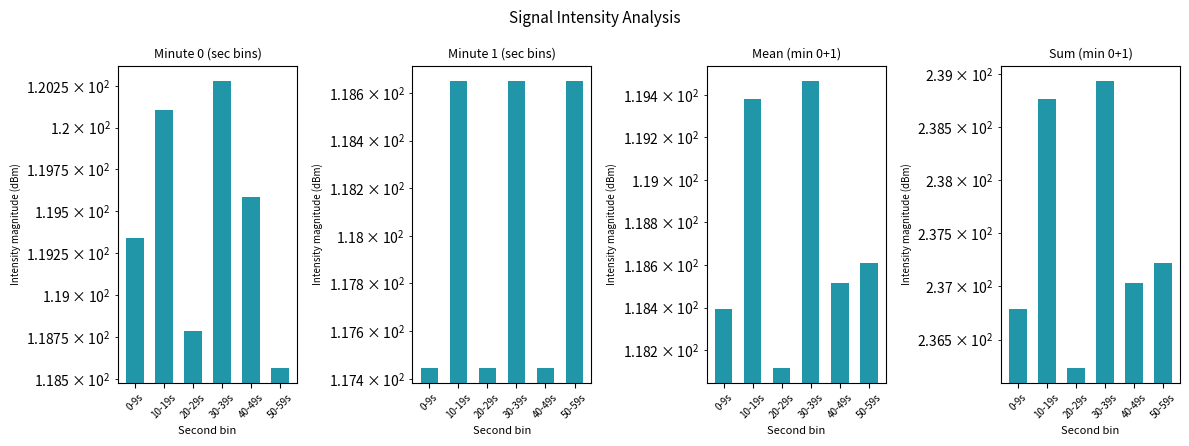

What position from the right is 30-39s?

3